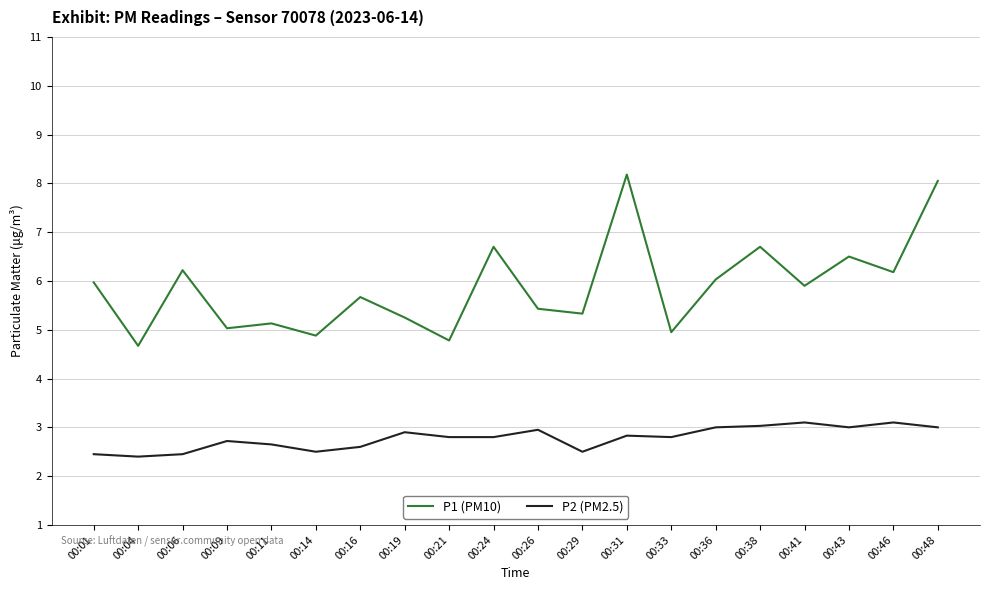

Is the value of P1 (PM10) at 00:29 greater than the value of P2 (PM2.5) at 00:21?

Yes